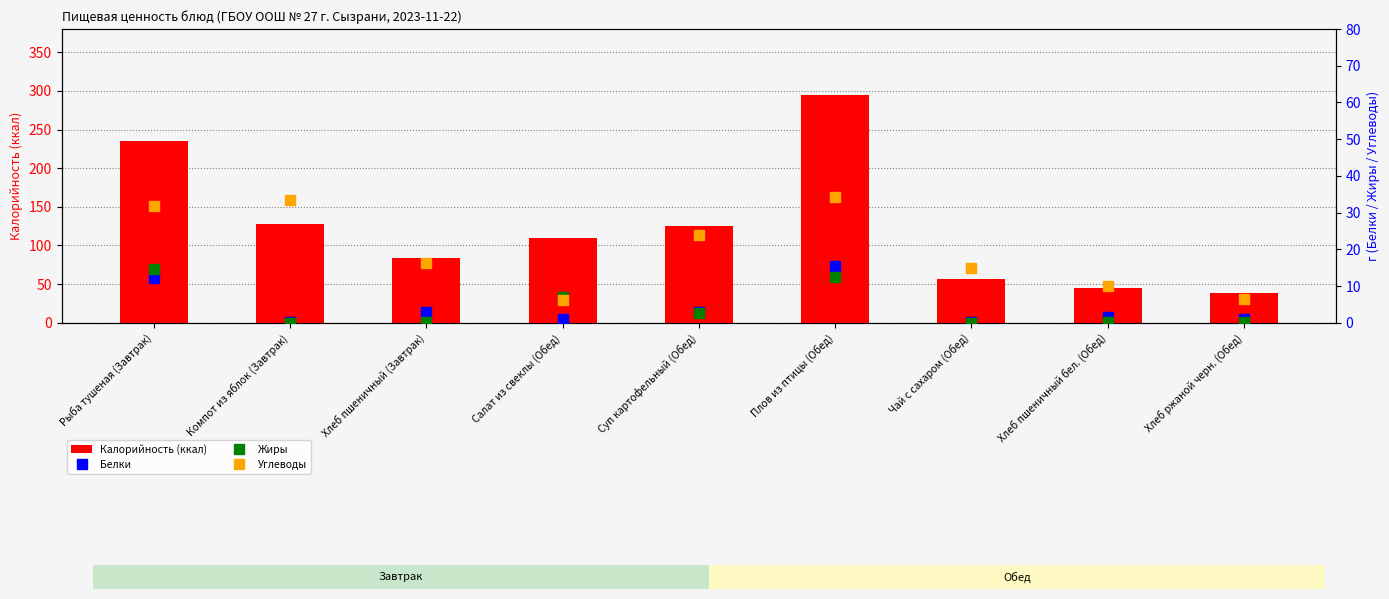

What is the value of the Белки bar at the 5th from the left?

2.8